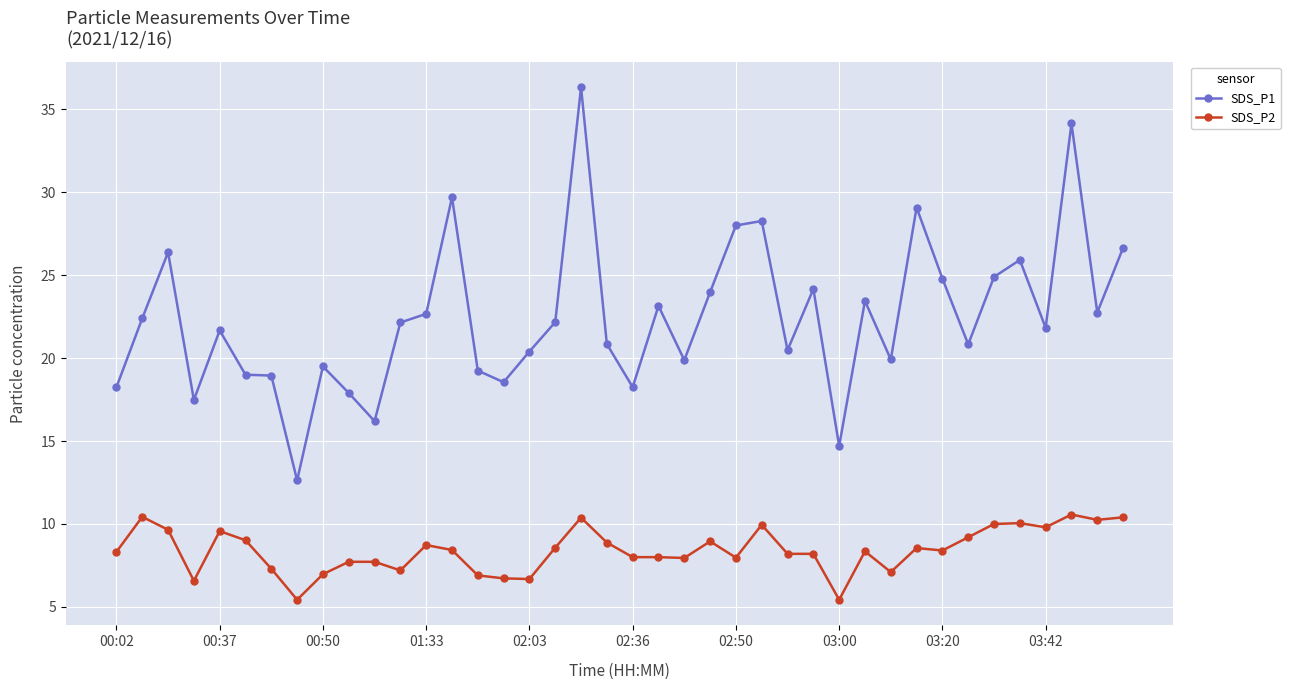

List the series in order of their peak value, lowest first.

SDS_P2, SDS_P1